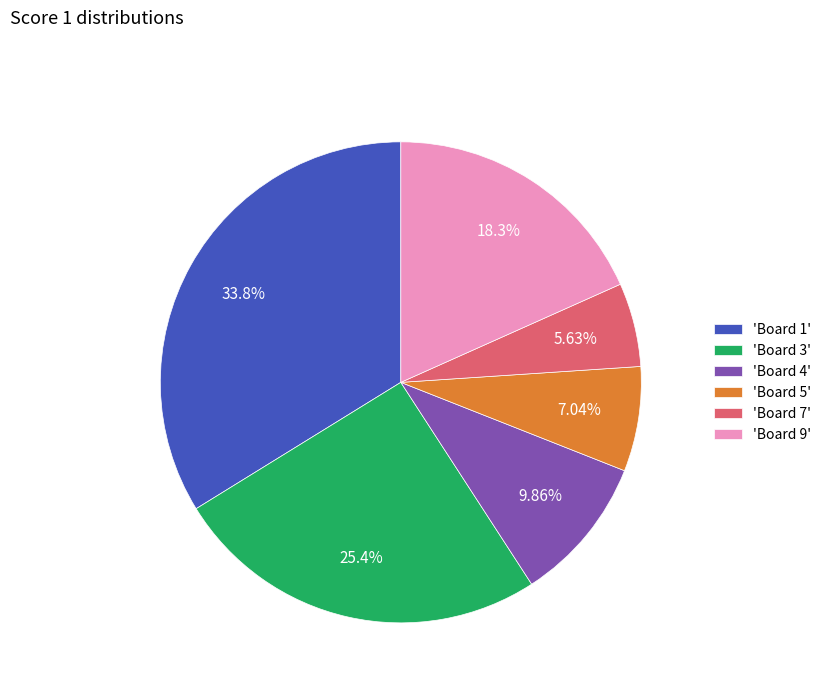

Is there a majority slice in this chart?

No